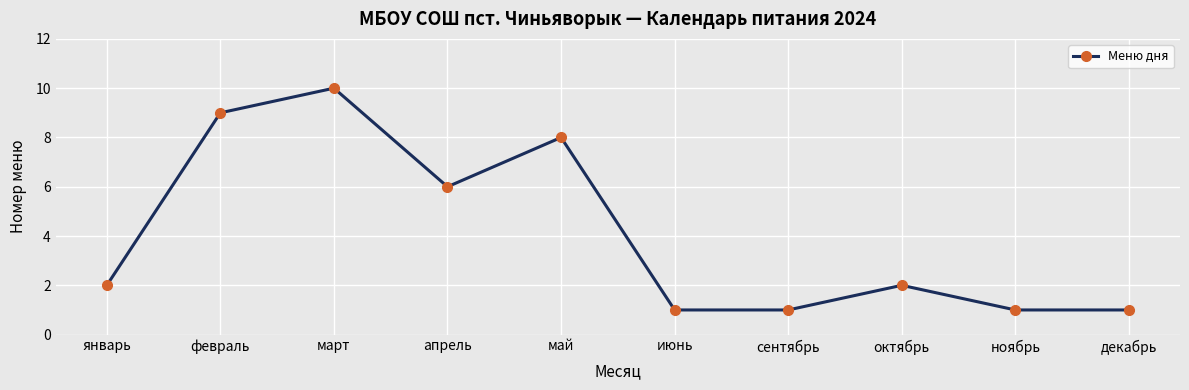

Where is the first local maximum?

март